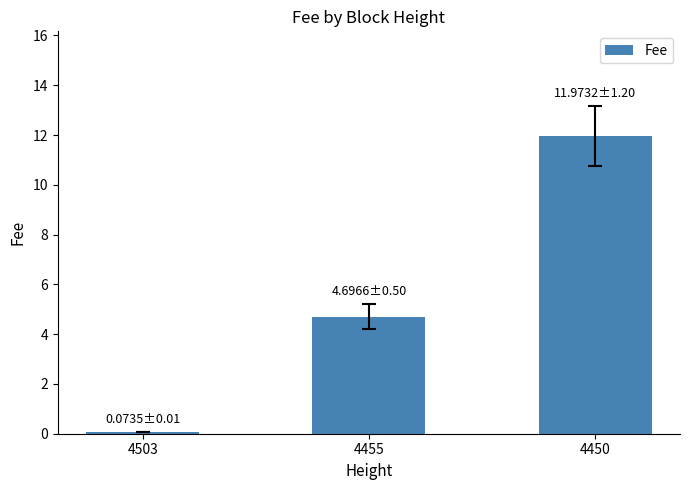

Does the chart contain stacked bars?

No